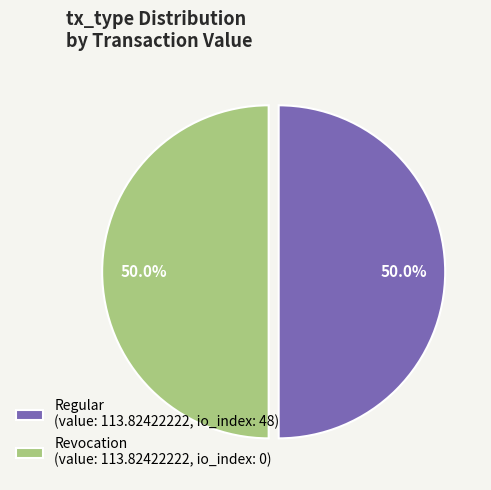

What is the total percentage of Revocation (value: 113.82422222, io_index: 0) and Regular (value: 113.82422222, io_index: 48)?

100.0%